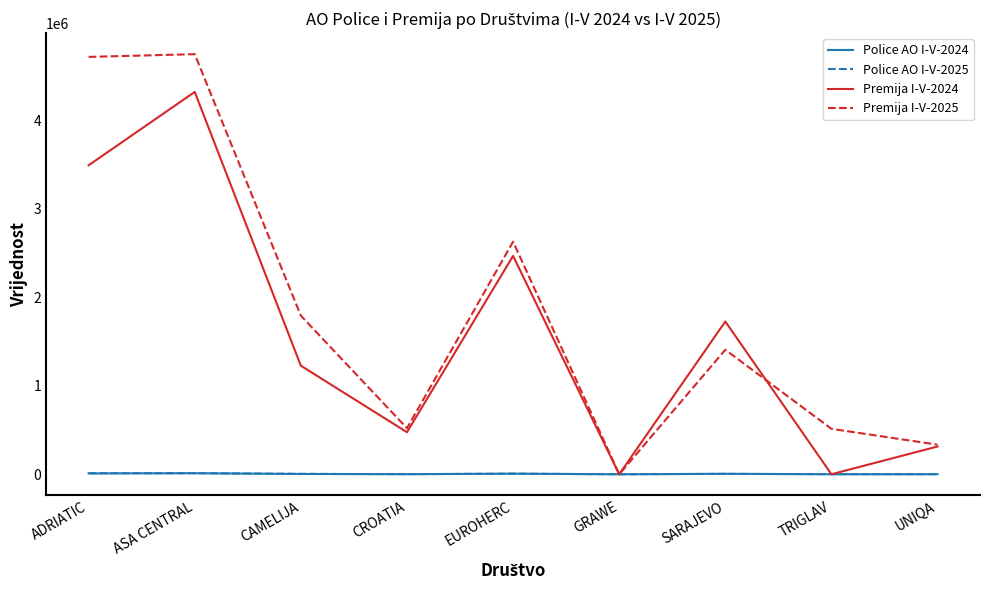

The value of Premija I-V-2024 at CROATIA is 852094. True or false?

False